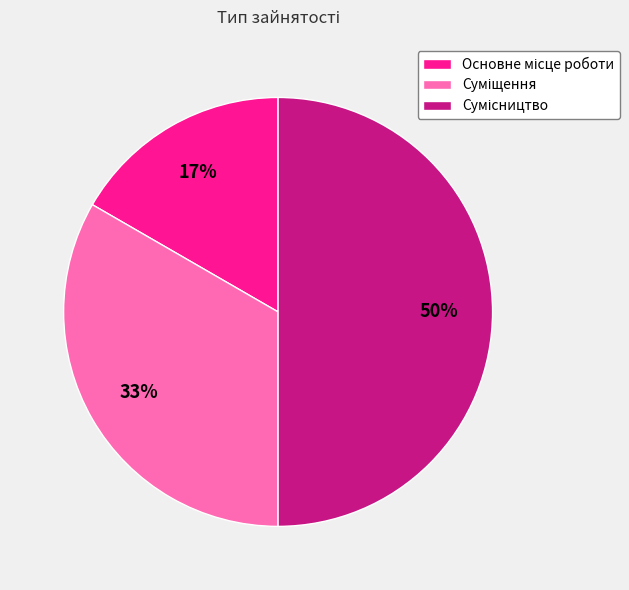

To the nearest percent, what is the difference between the largest and smallest slice percentages?

33%